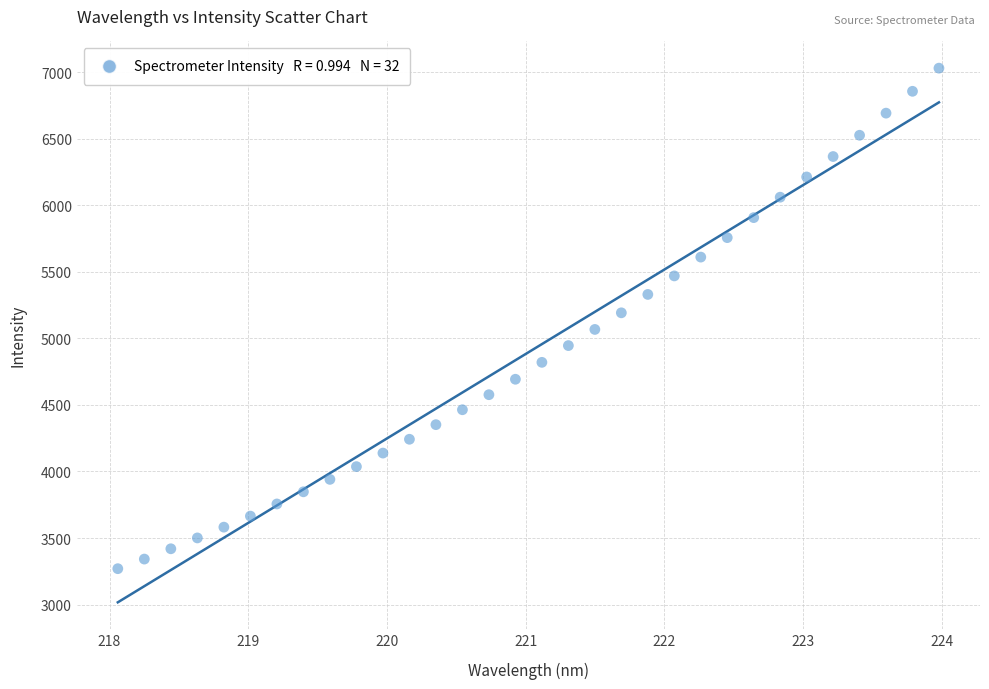

What is the range of X values (max minus min)?

5.9